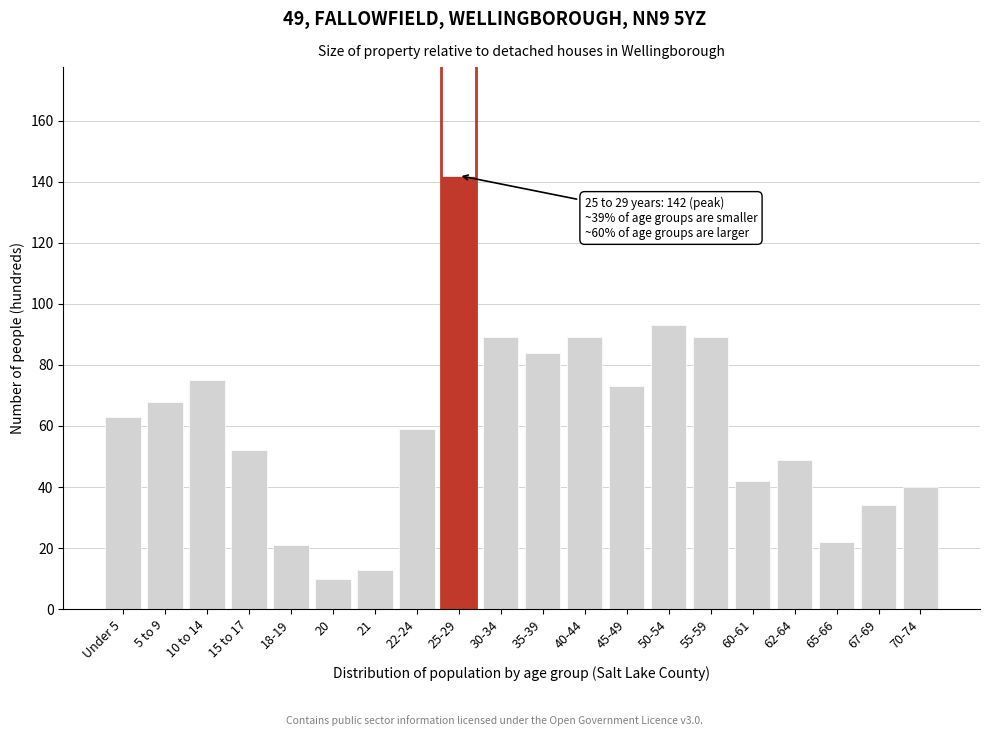

Reading left to right, transcribe all the data shown in this chart.

Under 5=63	5 to 9=68	10 to 14=75	15 to 17=52	18-19=21	20=10	21=13	22-24=59	25-29=142	30-34=89	35-39=84	40-44=89	45-49=73	50-54=93	55-59=89	60-61=42	62-64=49	65-66=22	67-69=34	70-74=40